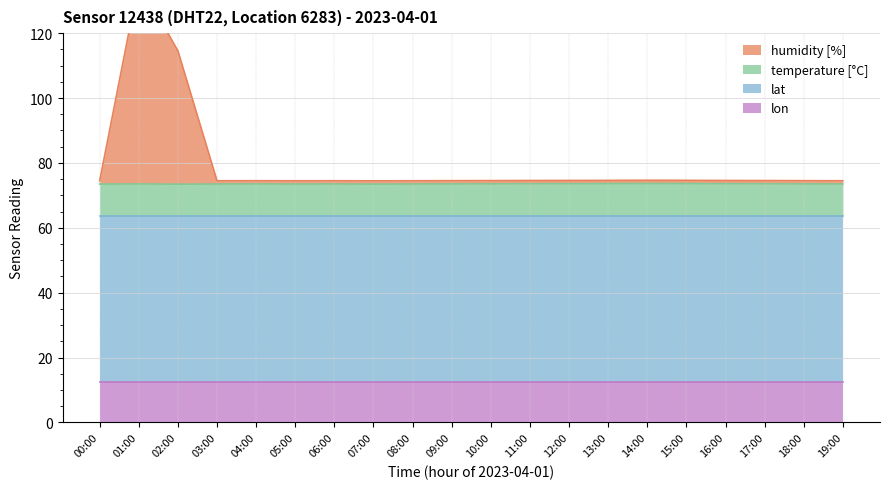

The value of temperature [°C] at 05:00 is 121.5. True or false?

False